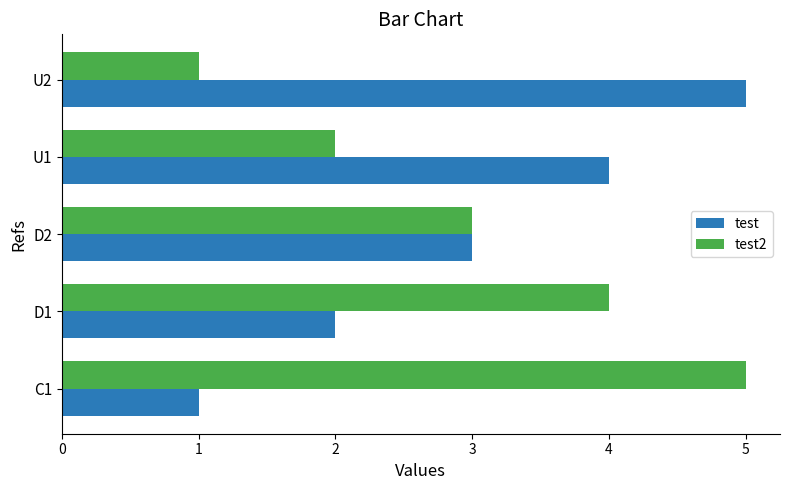

How many data points in test are less than 3?

2